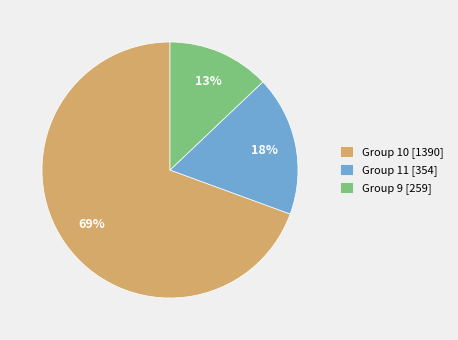

Does Group 10 [1390] account for over 50% of the chart?

Yes